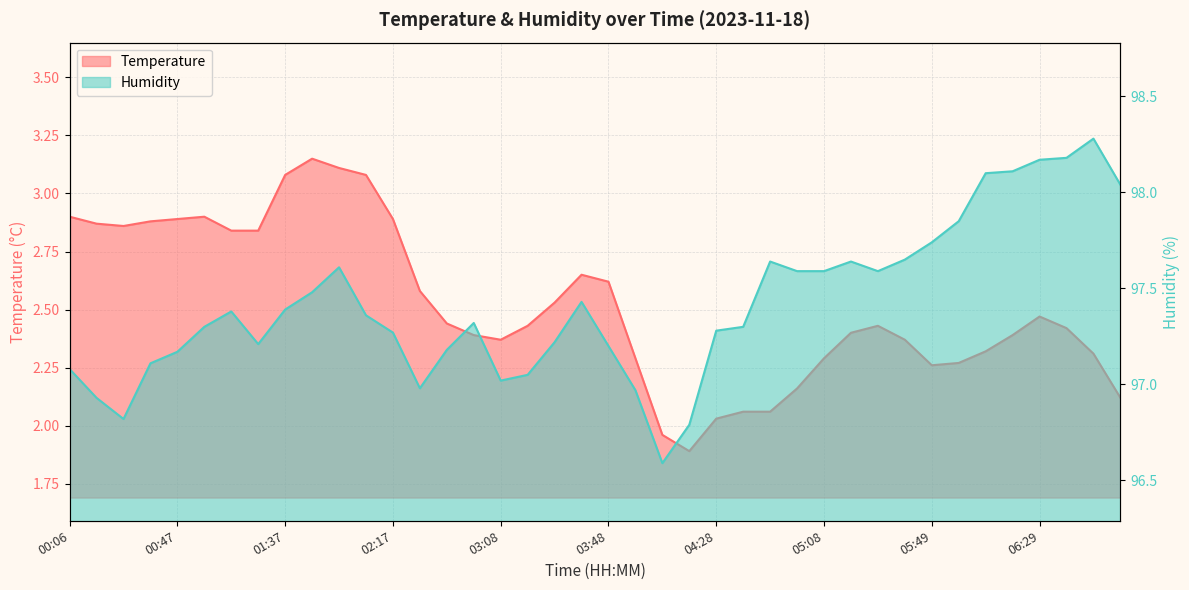

Read the temperature value at 01:17.

2.8